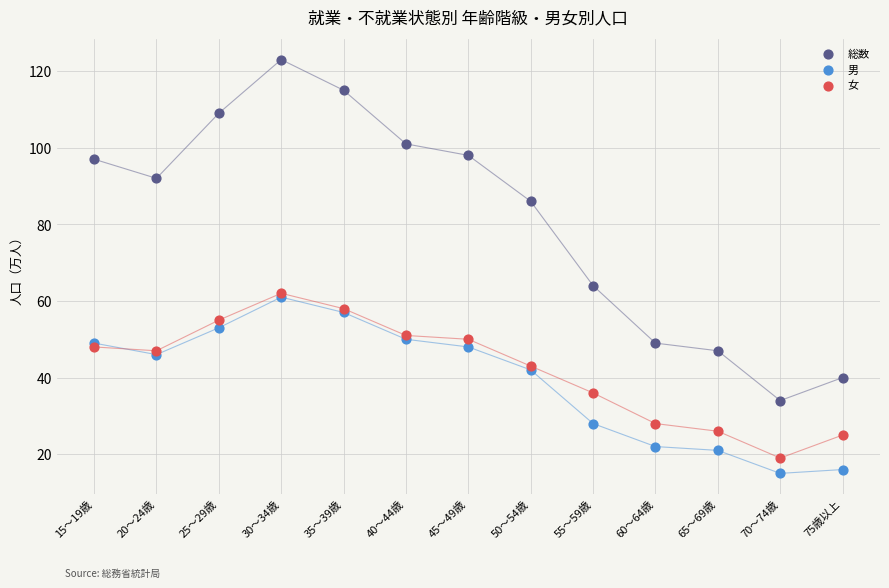

In the 総数 series, what Y value is closest to 78?

86